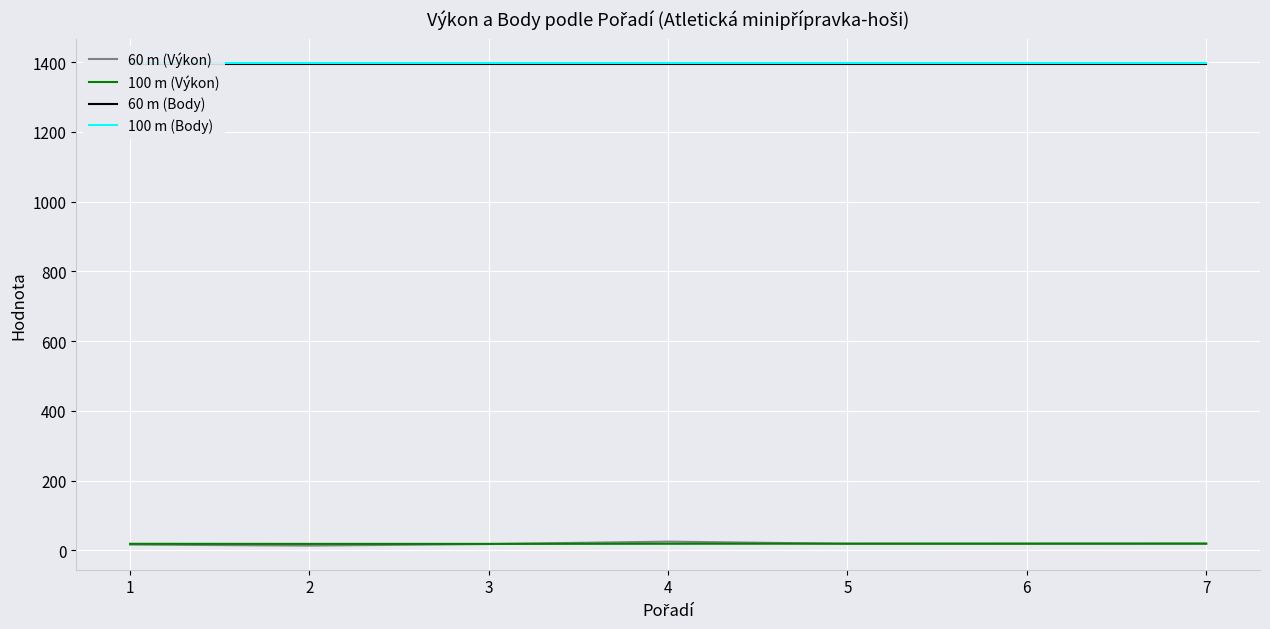

Is it true that 60 m (Body) equals 470.3 at 2?

False